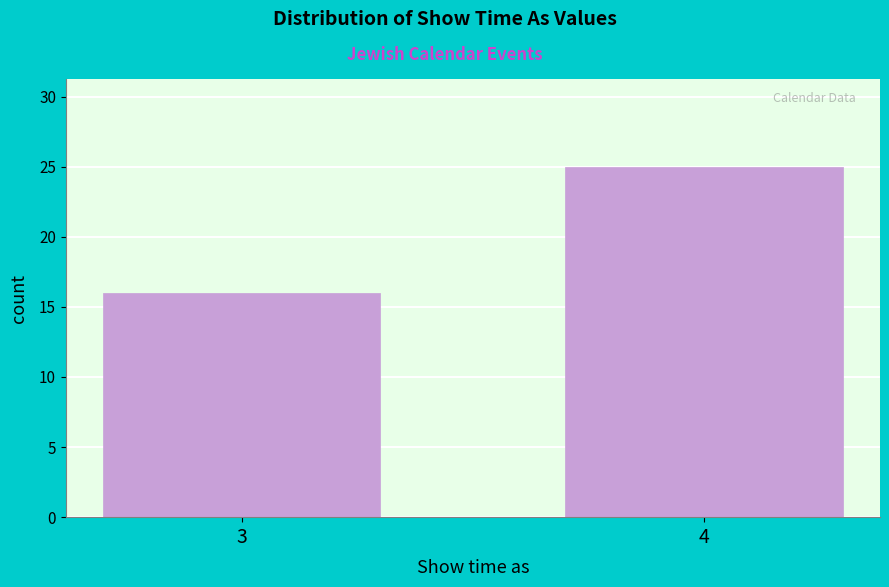

Reading left to right, list all the values displayed in this chart.

16	25